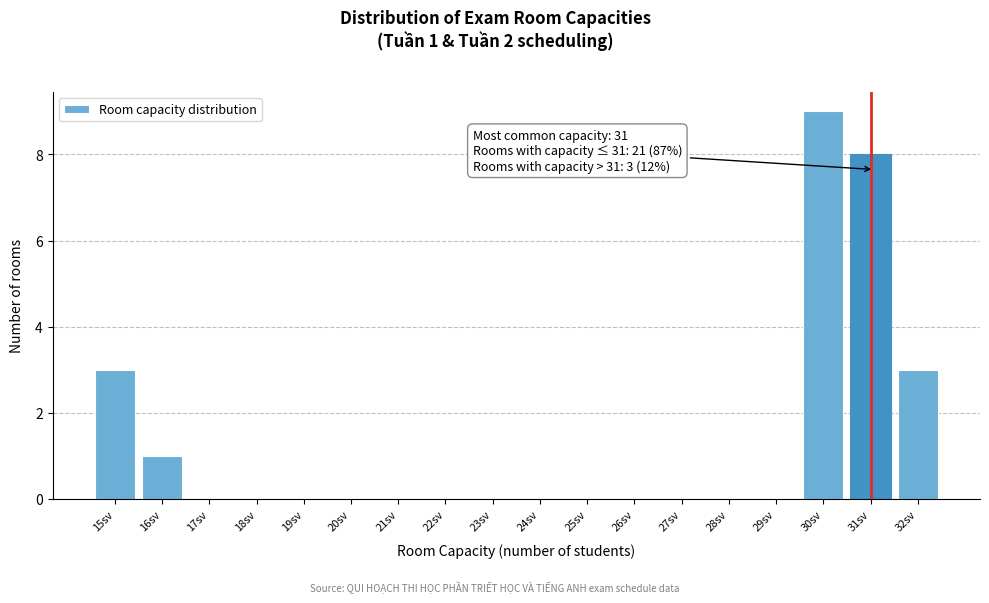

Reading left to right, transcribe all the data shown in this chart.

15sv=3	16sv=1	17sv=0	18sv=0	19sv=0	20sv=0	21sv=0	22sv=0	23sv=0	24sv=0	25sv=0	26sv=0	27sv=0	28sv=0	29sv=0	30sv=9	31sv=8	32sv=3